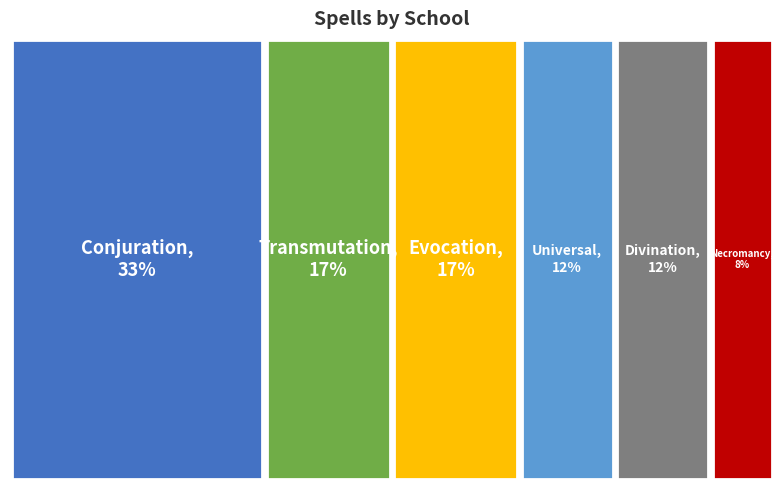

What is the largest slice in the pie chart?

Conjuration